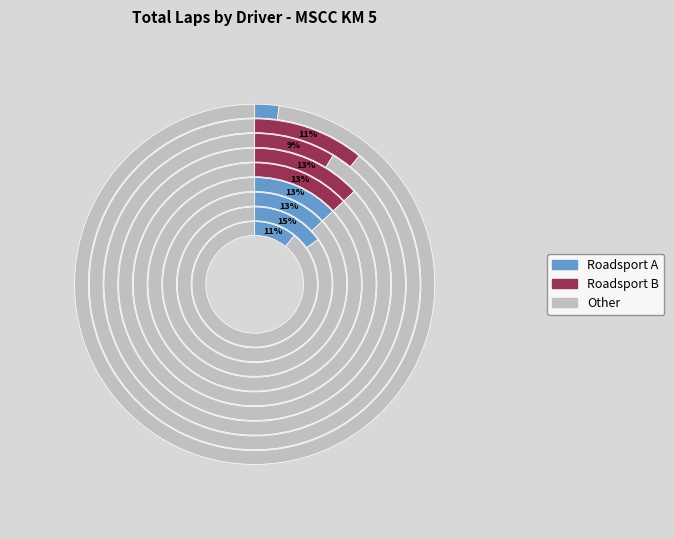

Does any single category account for the majority?

No